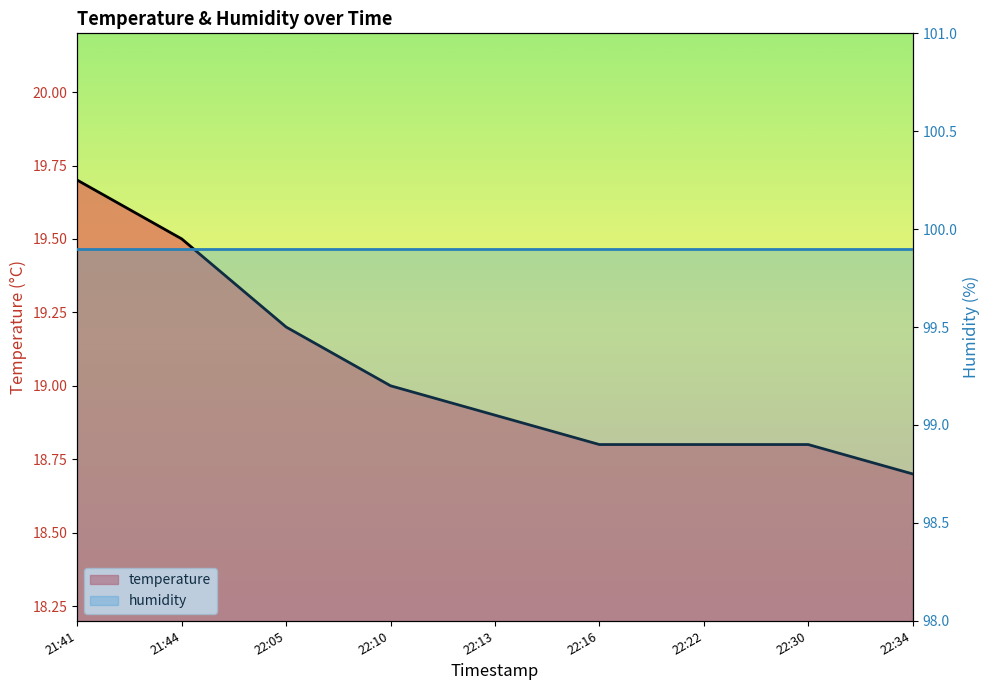

The value at 21:44 is 19.5. True or false?

True